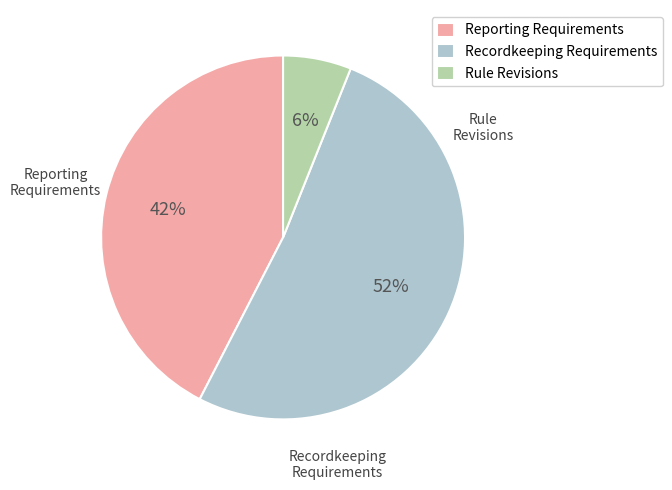

Which category has the smallest portion of the pie?

Rule Revisions